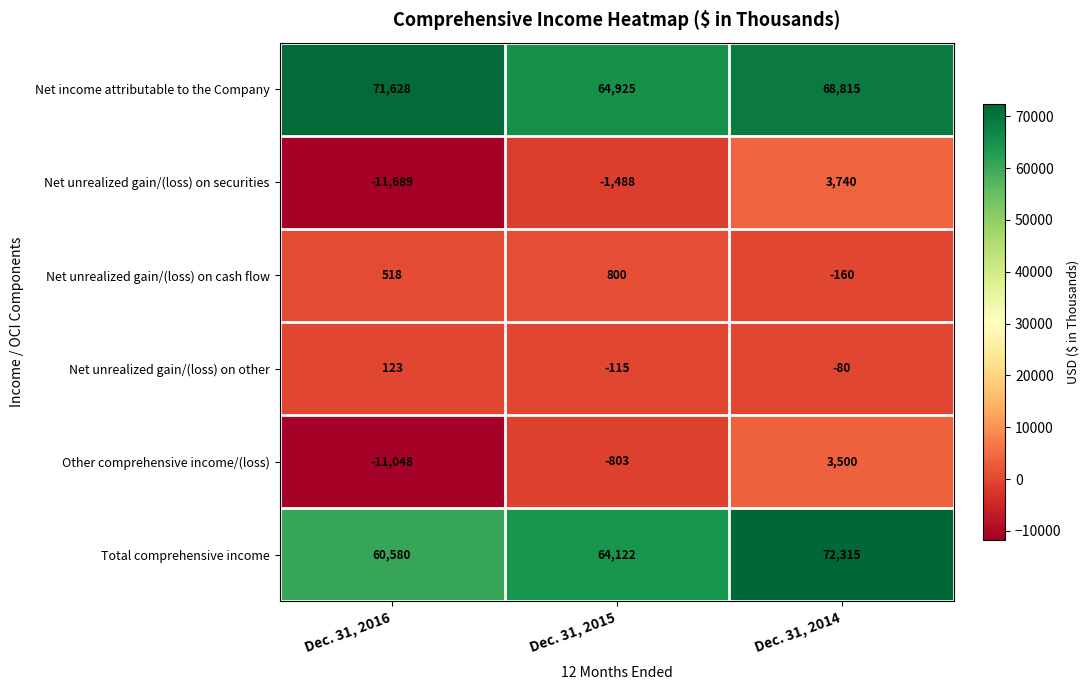

What is the difference between the maximum and minimum values in the Net unrealized gain/(loss) on securities series?

15429